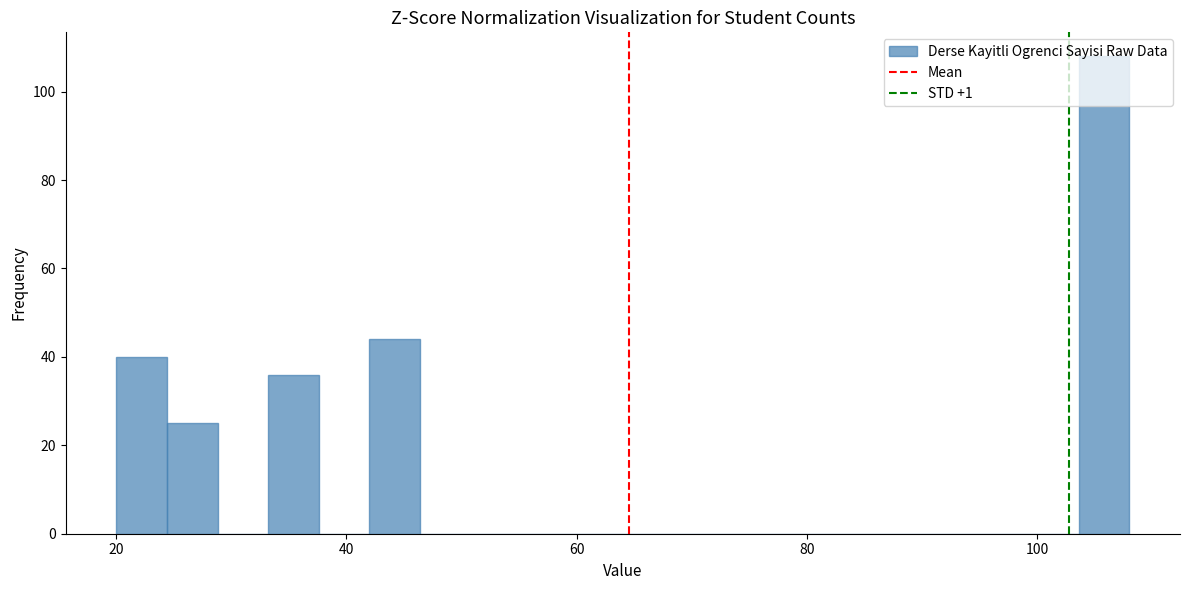

Around what value on the x-axis is the tallest bar? Give the approximate position of its centre, as read against the axis.

106